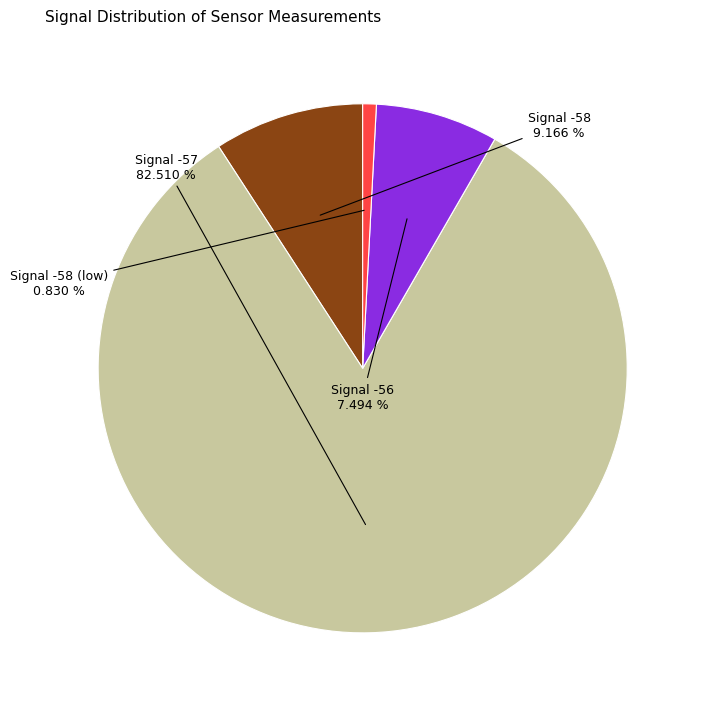

Does any single category account for the majority?

Yes